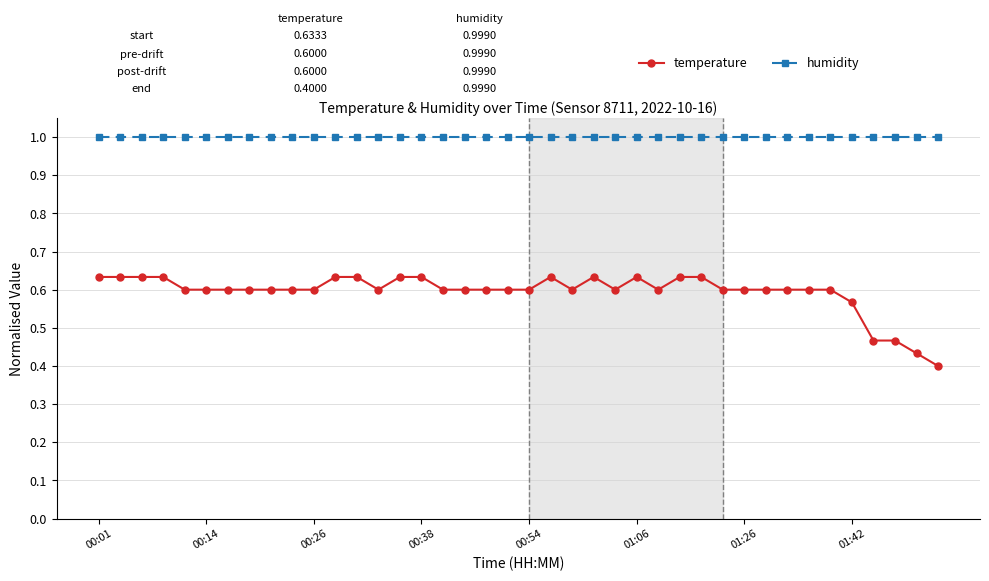

What is the sum of all humidity values?

40.0